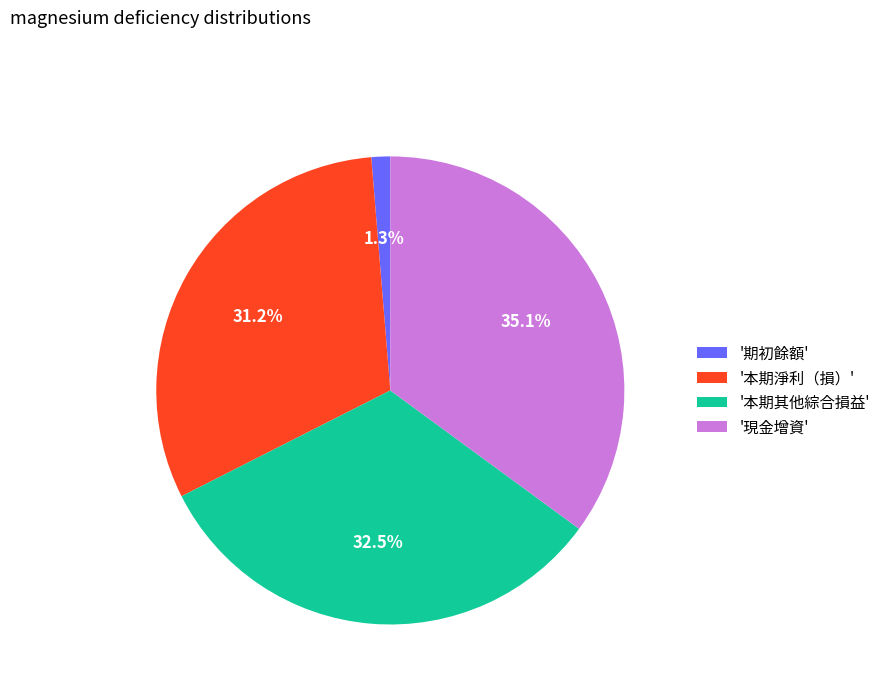

Is there any slice that represents more than half of the pie?

No